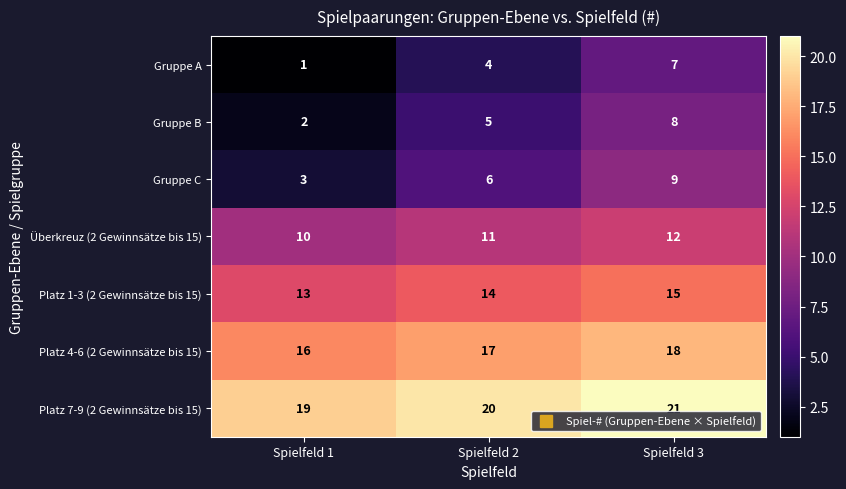

What is the difference between the Gruppe A values at Spielfeld 3 and Spielfeld 2?

3